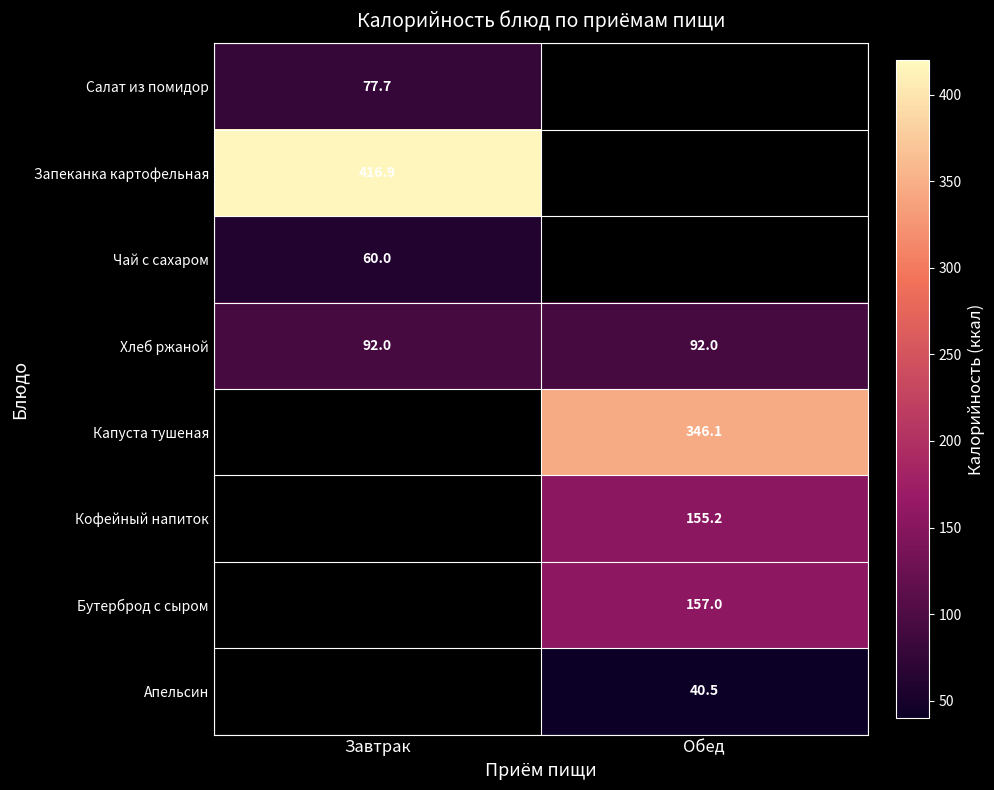

What is the lowest value of the Хлеб ржаной series?

92.0